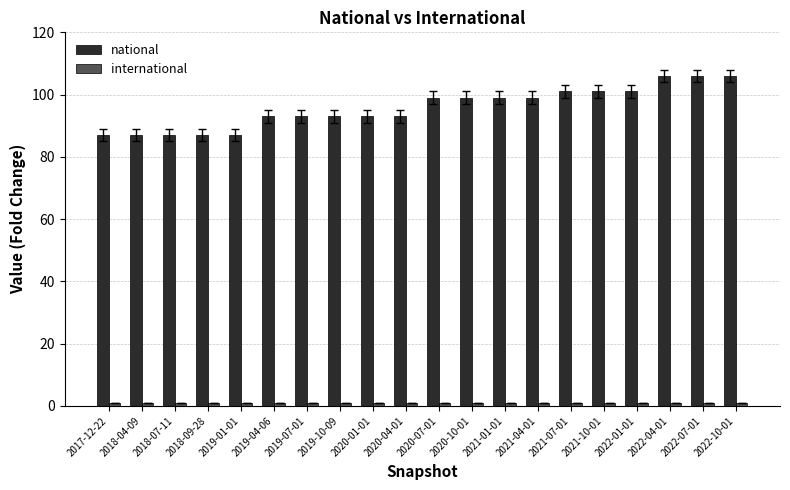

What is the smallest value displayed?

1